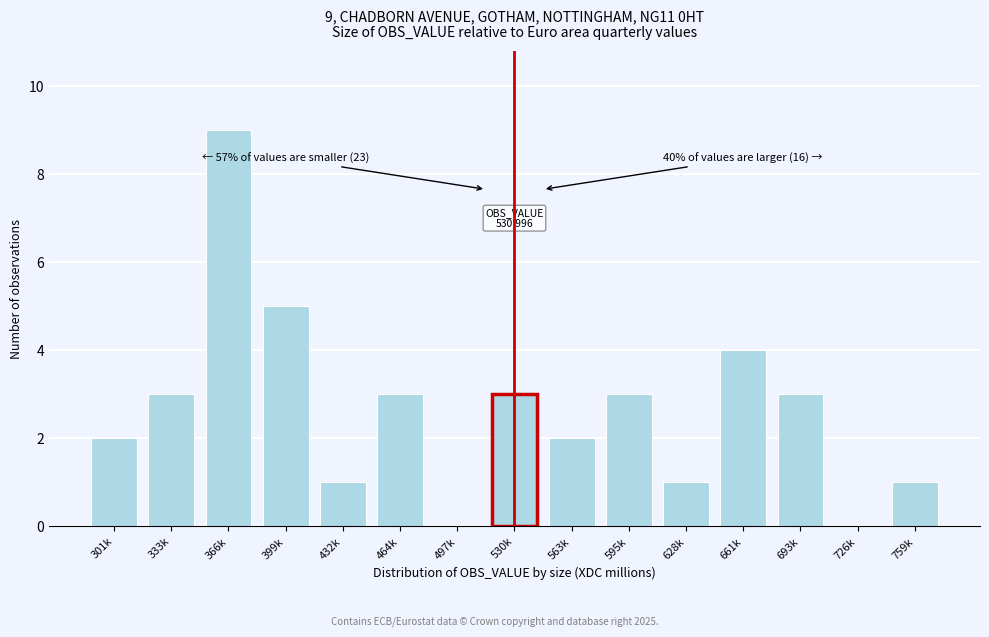

Reading left to right, list all the values displayed in this chart.

301k=2	333k=3	366k=9	399k=5	432k=1	464k=3	497k=0	530k=3	563k=2	595k=3	628k=1	661k=4	693k=3	726k=0	759k=1